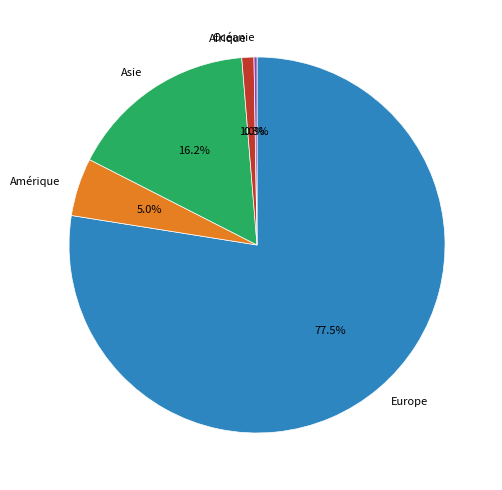

Do Europe and Afrique together represent more than half of the pie?

Yes